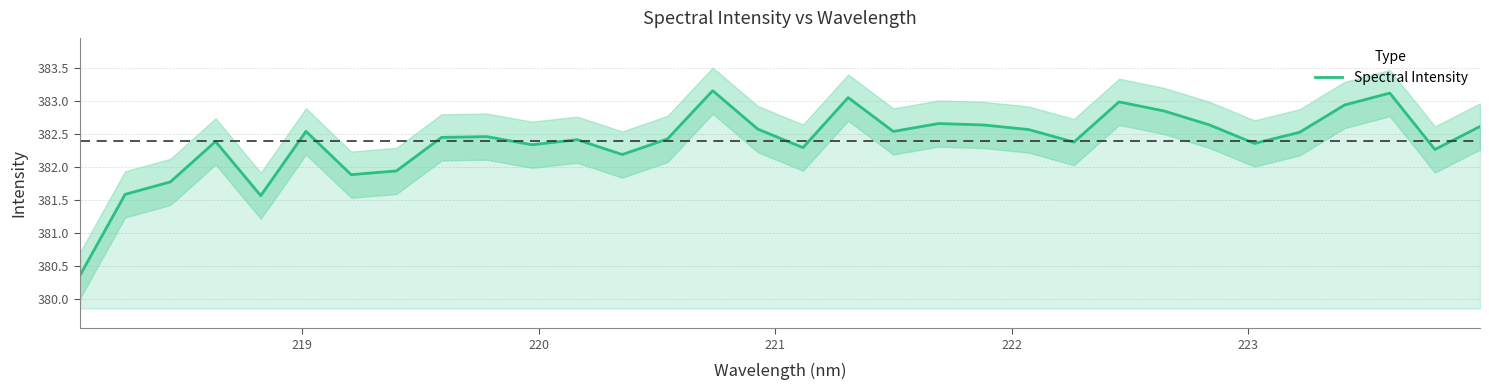

What is the maximum value shown in the chart?

383.2